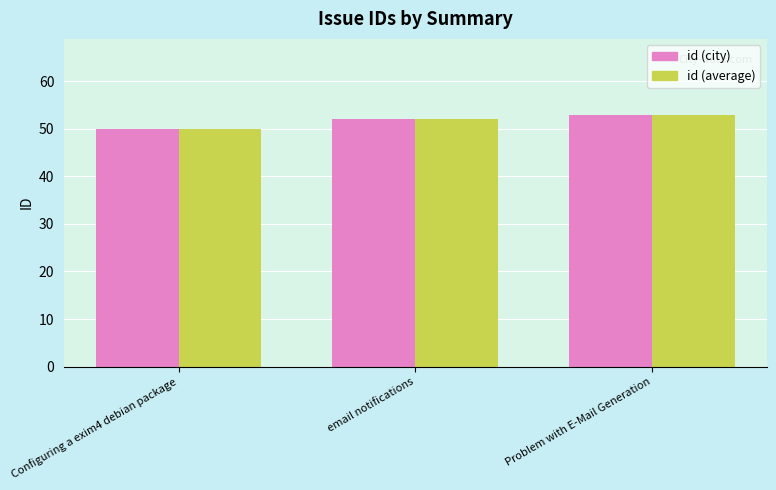

Which category has the highest value across all series?

Problem with E-Mail Generation